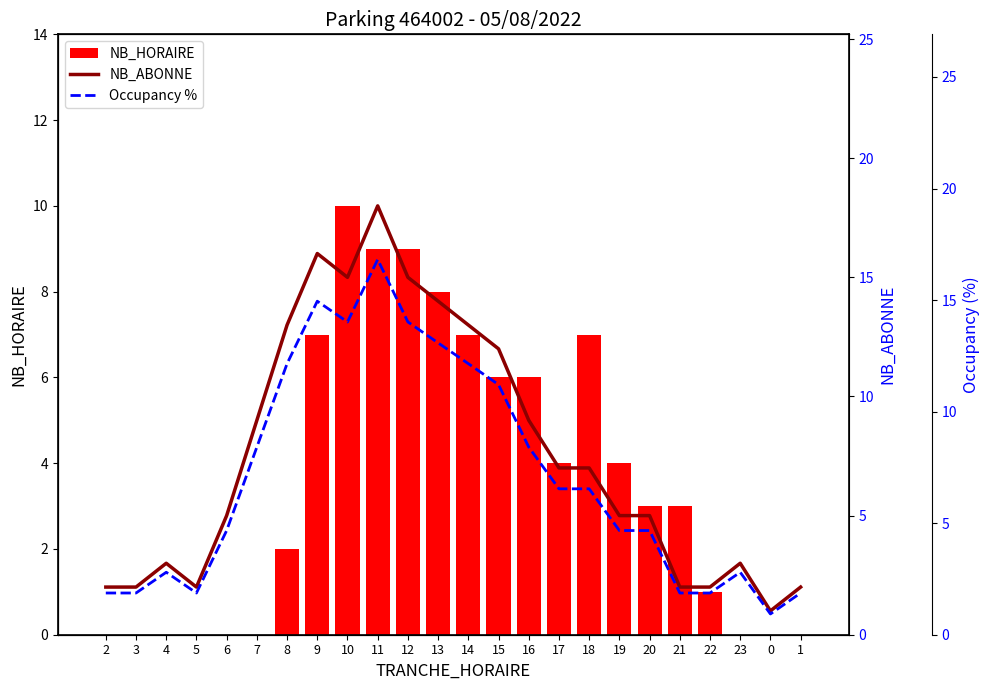

What is the difference between the maximum and second lowest values in the Occupancy % series?

14.9